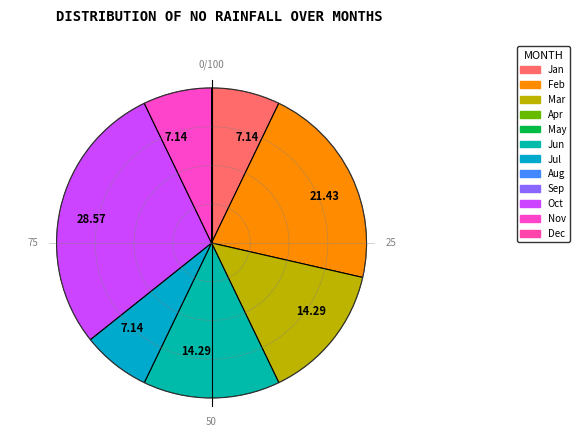

Count the number of slices in the pie.

7